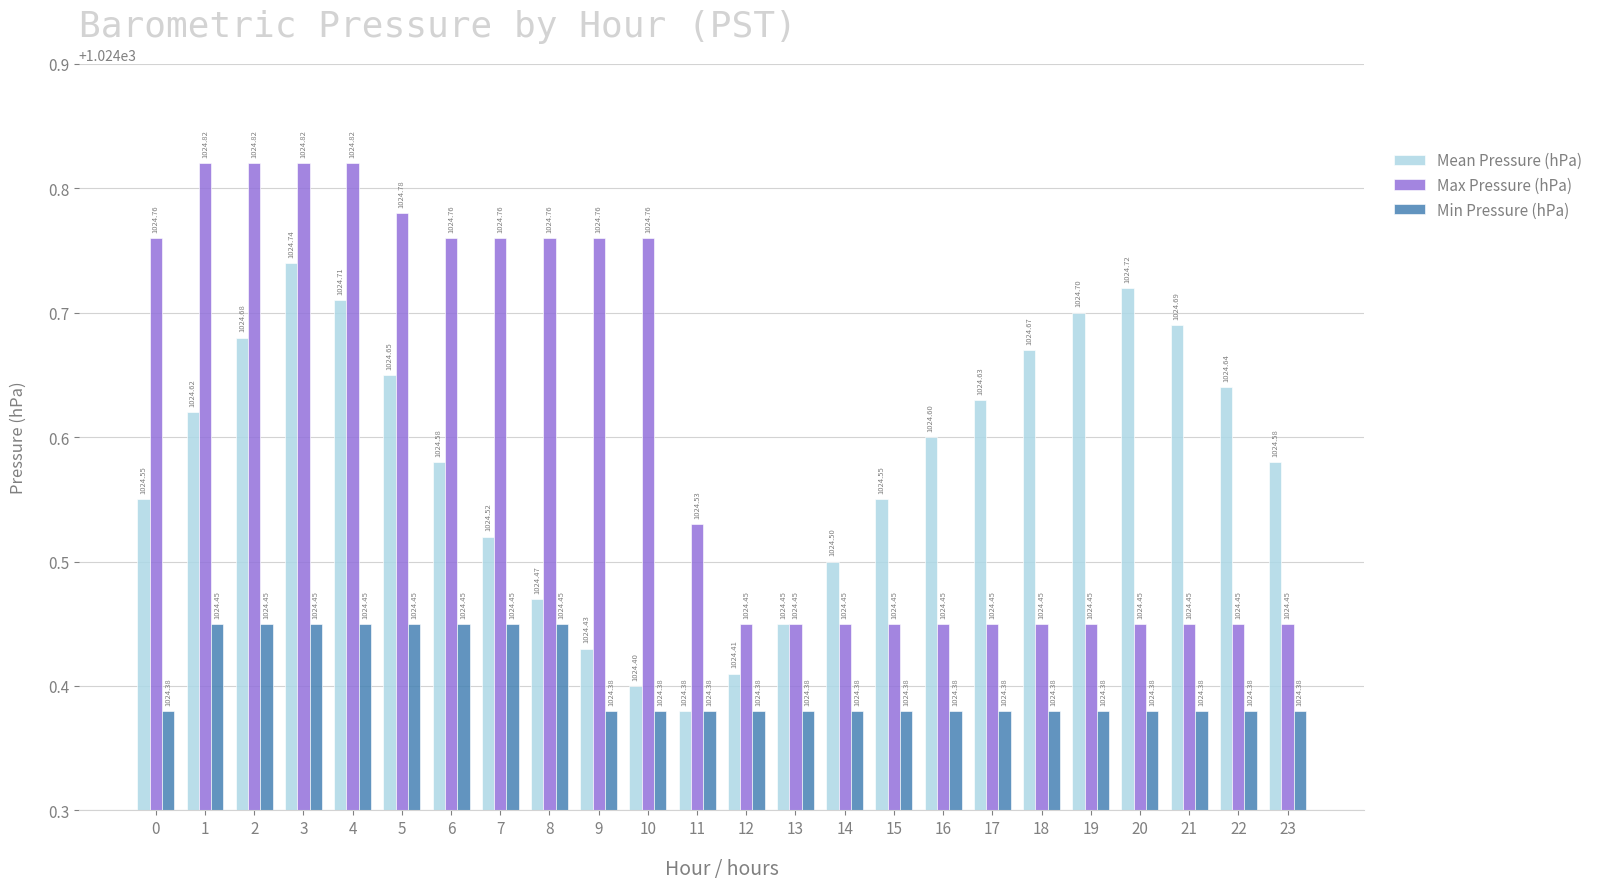

What is the spread (max minus min) of values at 2?

0.4